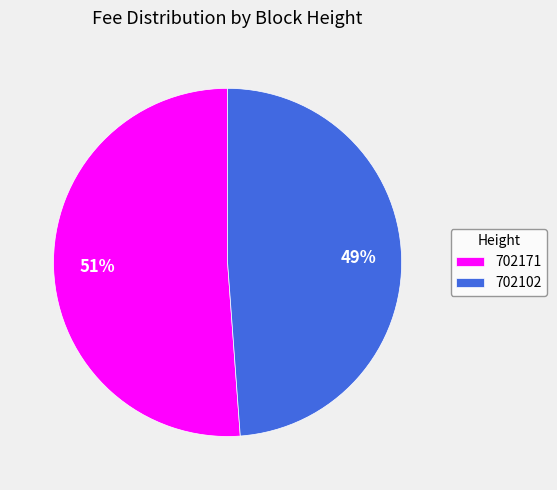

Between 702102 and 702171, which is larger?

702171